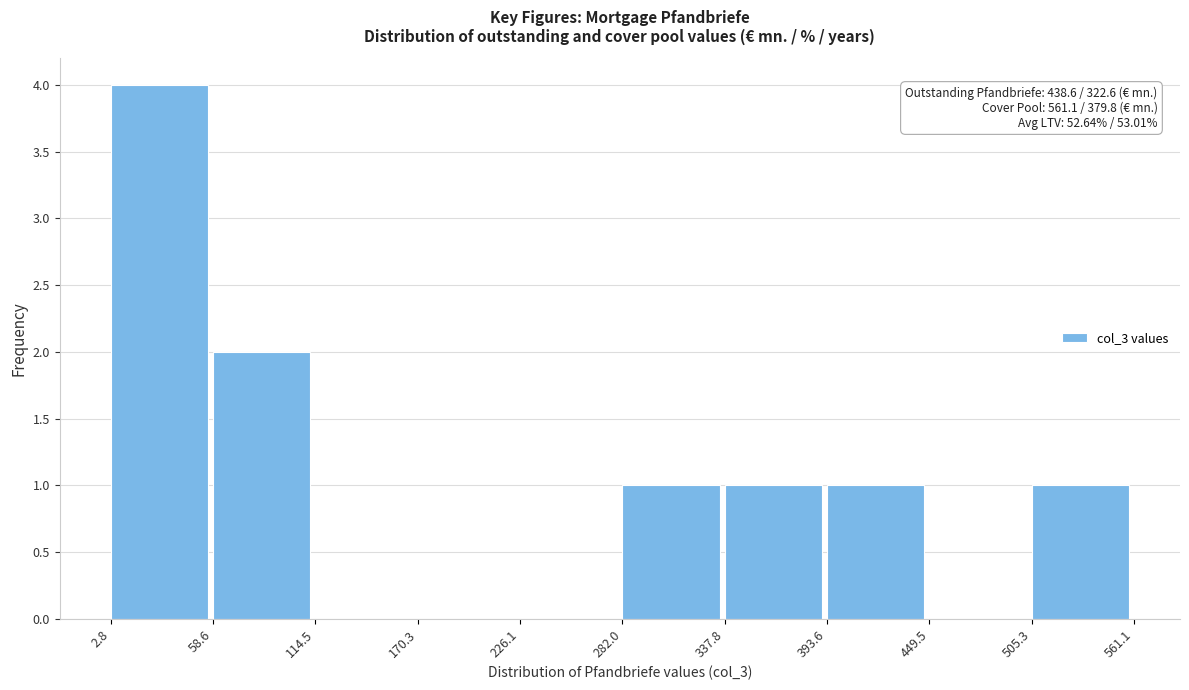

Which range on the x-axis has the tallest bar?

2.8 to 58.6